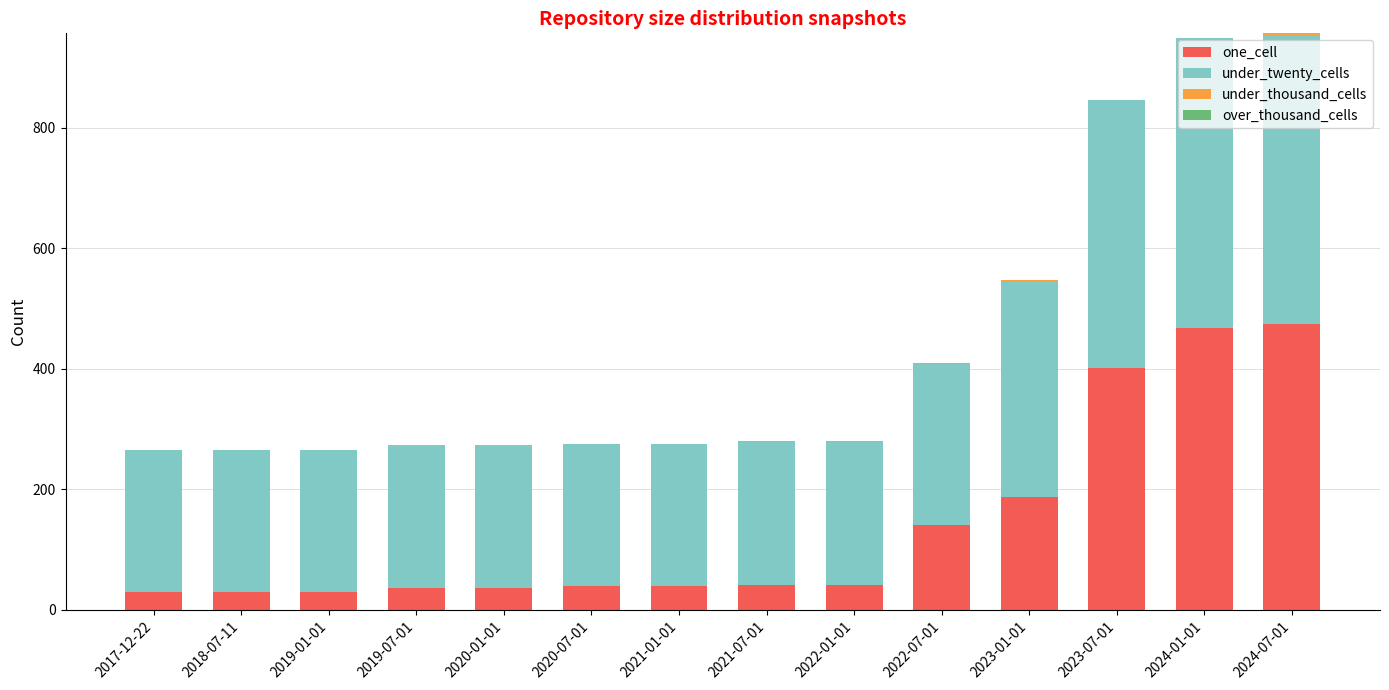

At which label is one_cell closest to 252?

2023-01-01